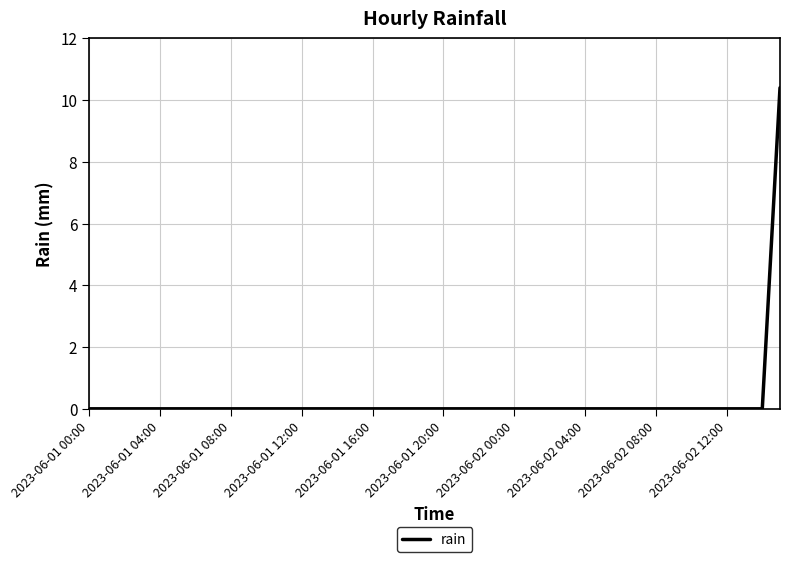

What is the greatest value displayed?

10.4